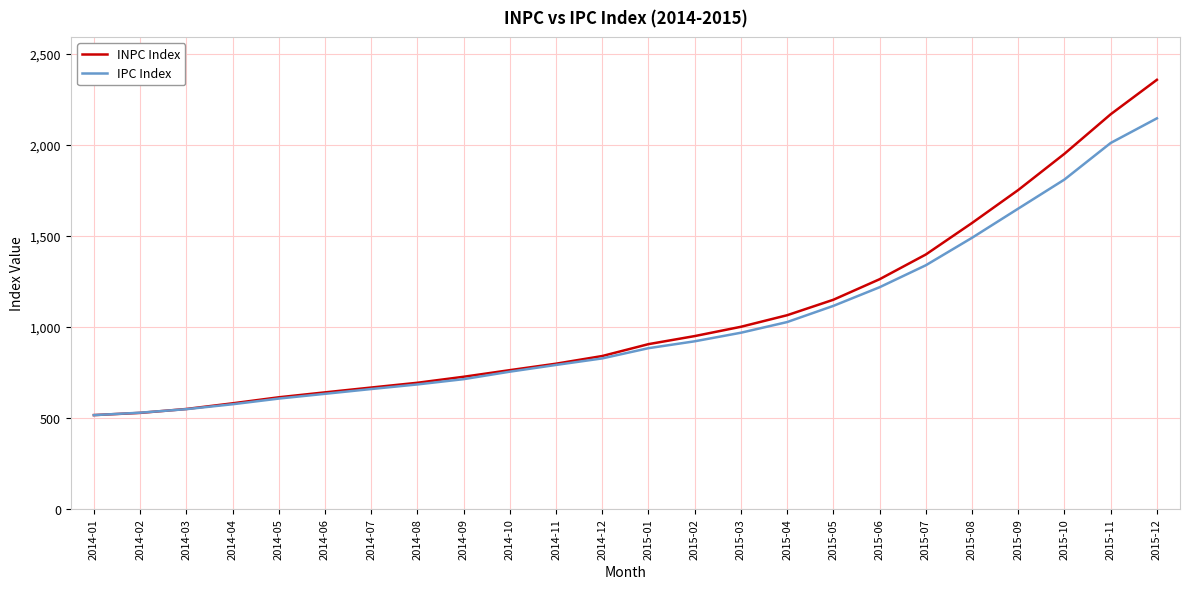

What are all the series names shown in the legend?

INPC Index, IPC Index